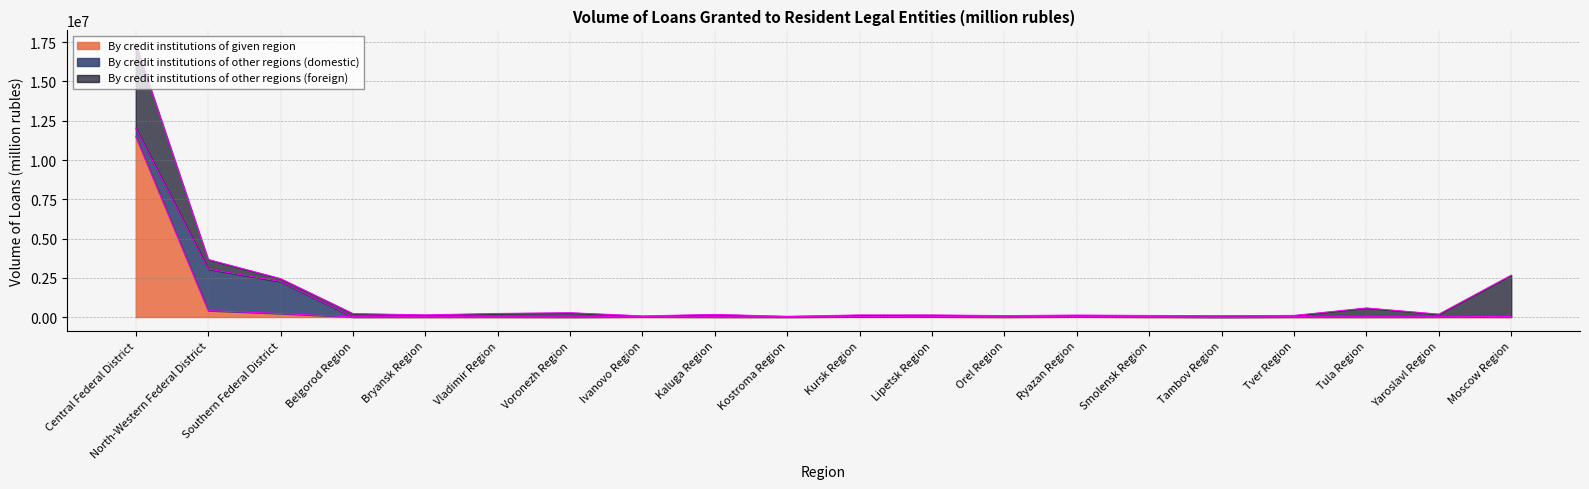

At which category does By credit institutions of given region reach its first local peak?

Vladimir Region